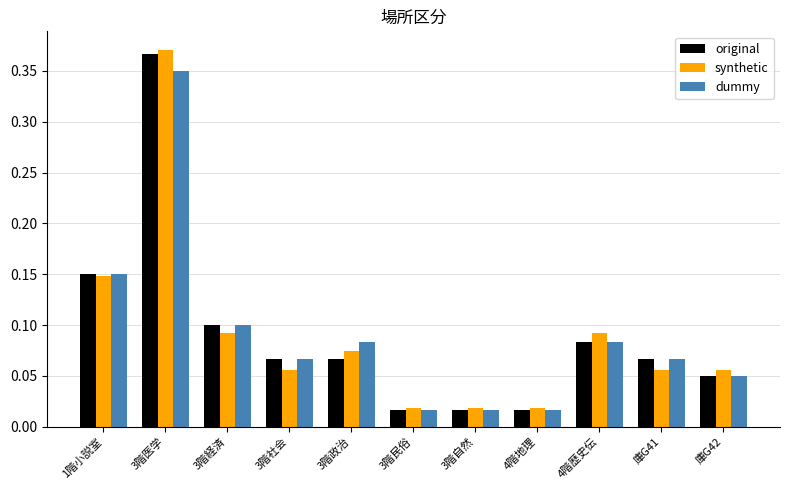

List the series in order of their peak value, lowest first.

dummy, original, synthetic